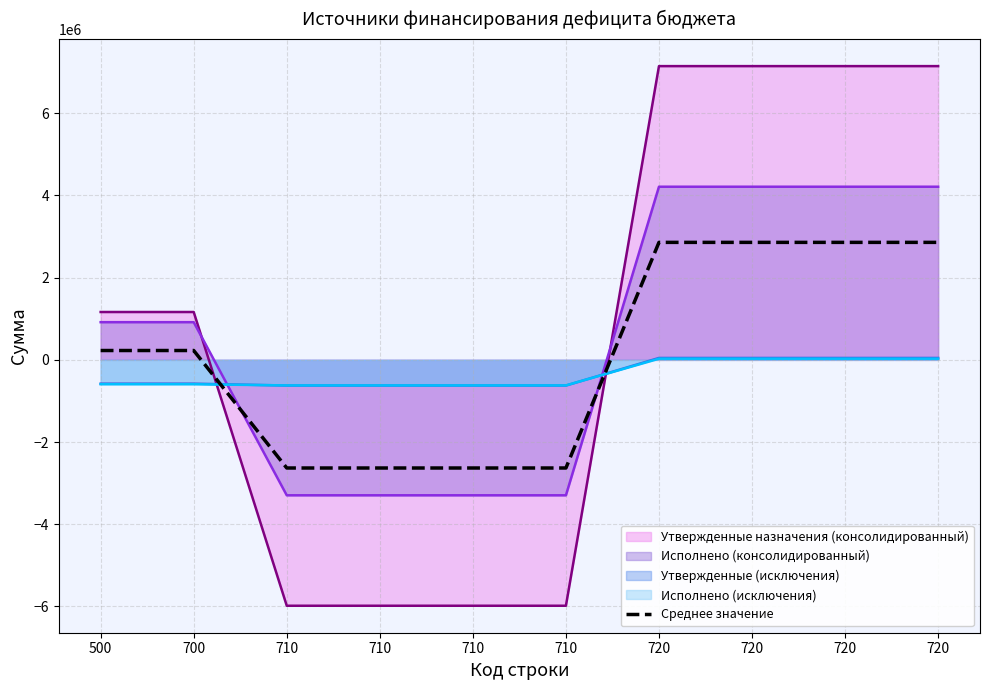

List the labels in order of value, smallest first.

710, 710, 710, 710, 500, 700, 720, 720, 720, 720